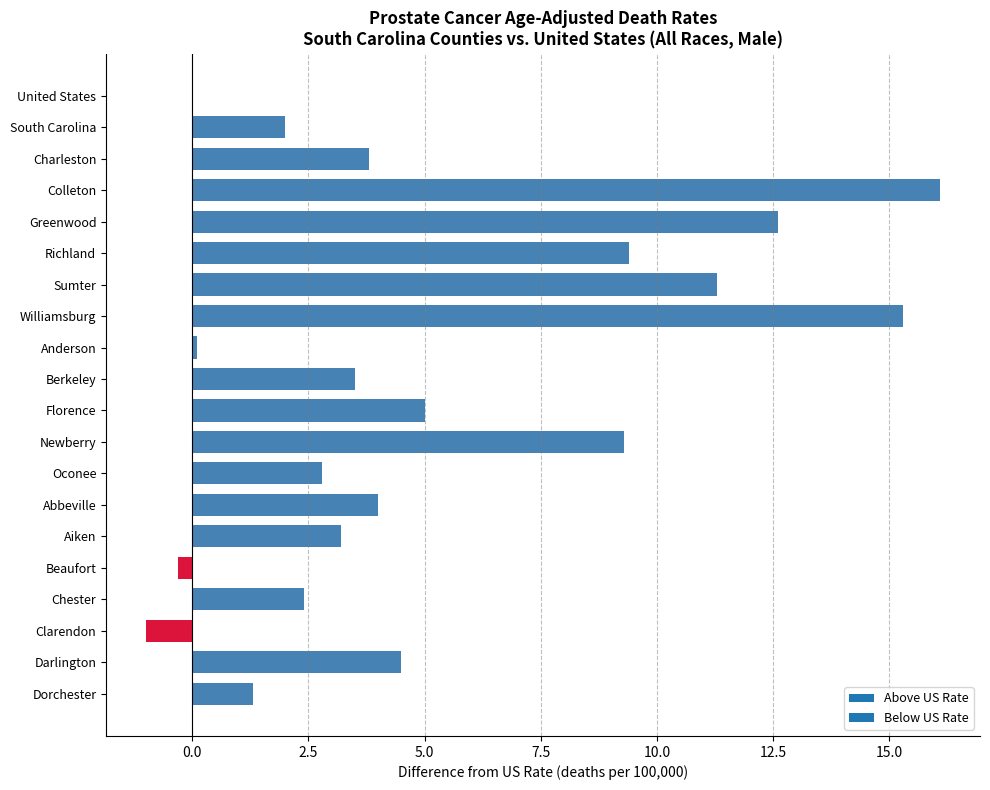

What is the sum of all values?

105.3